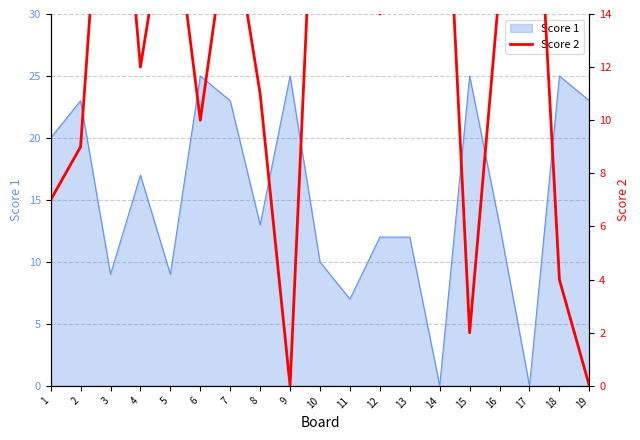

What is the approximate value of Score 1 at 16?

13